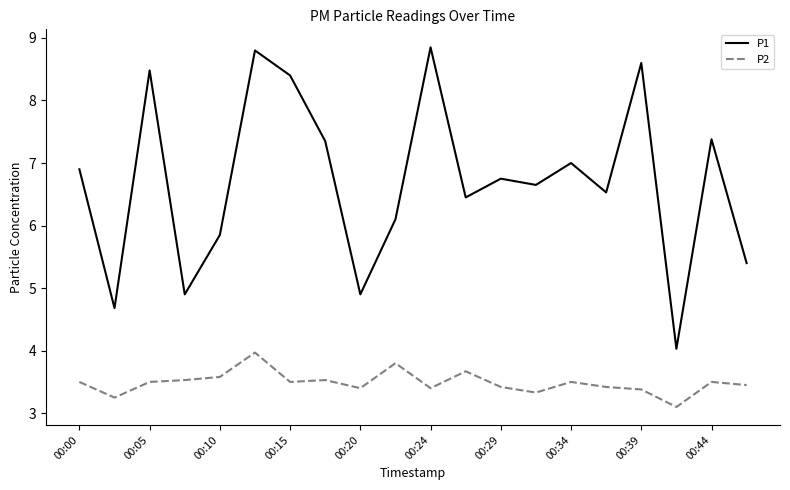

Which series has the widest spread of values?

P1